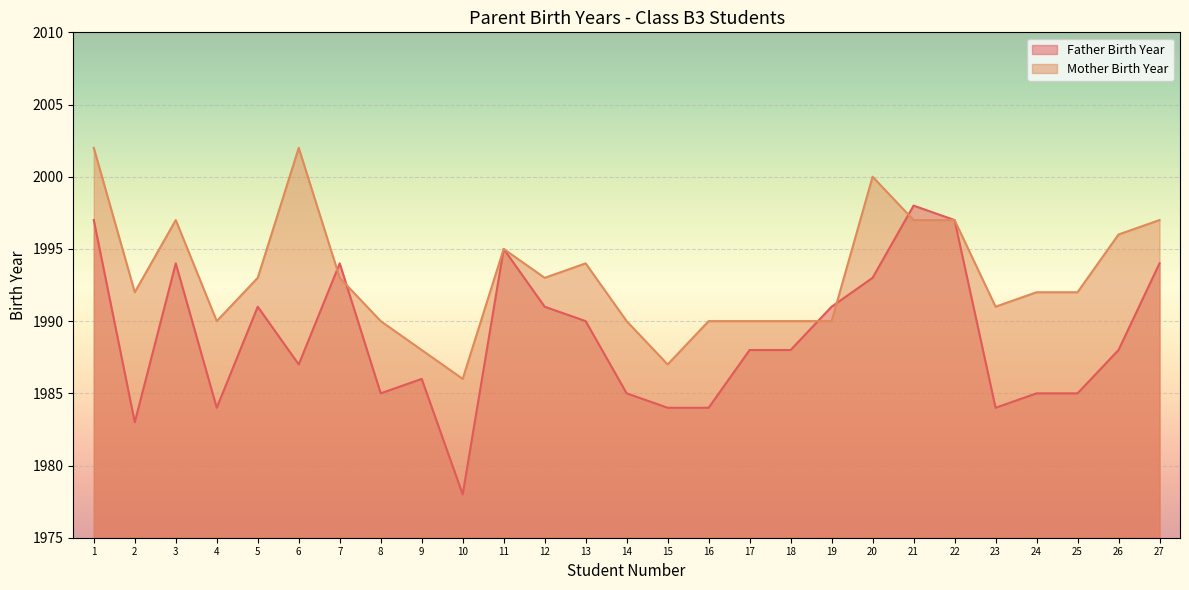

Where is the first local maximum for Mother Birth Year?

3